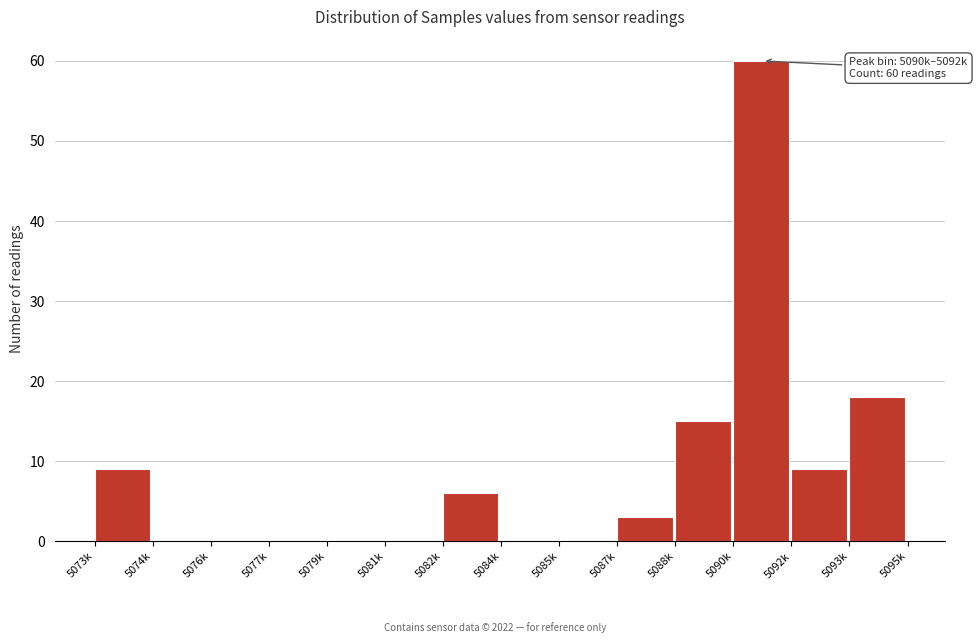

Reading left to right, list all the values displayed in this chart.

5073k=9	5074k=0	5076k=0	5077k=0	5079k=0	5081k=0	5082k=6	5084k=0	5085k=0	5087k=3	5088k=15	5090k=60	5092k=9	5093k=18